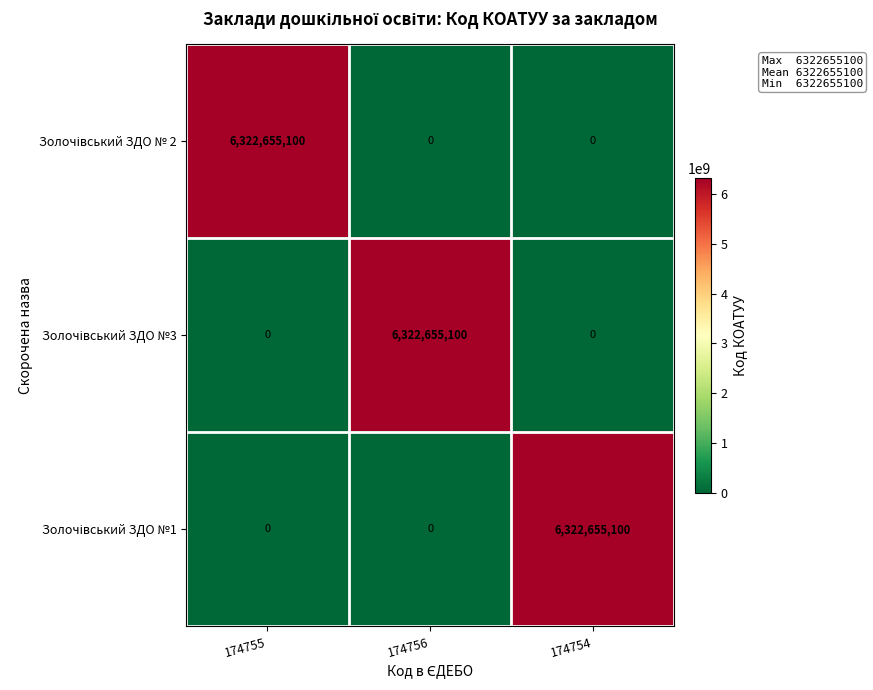

What is the greatest value displayed?

6322655100